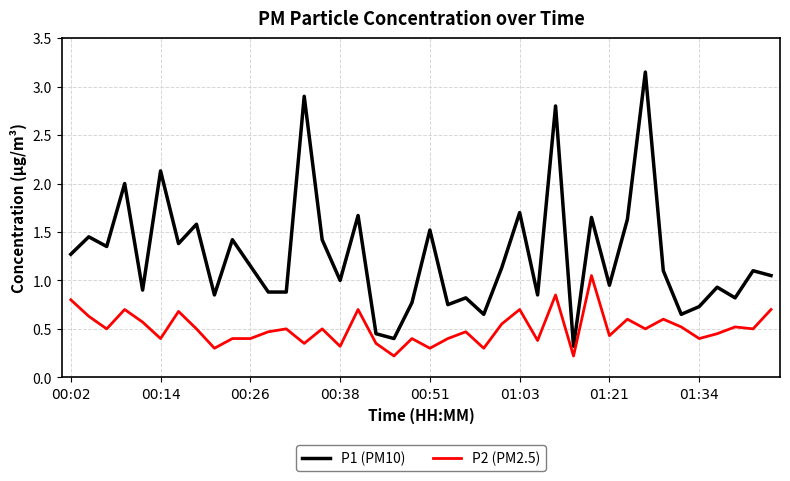

How many lines are shown in the chart?

2